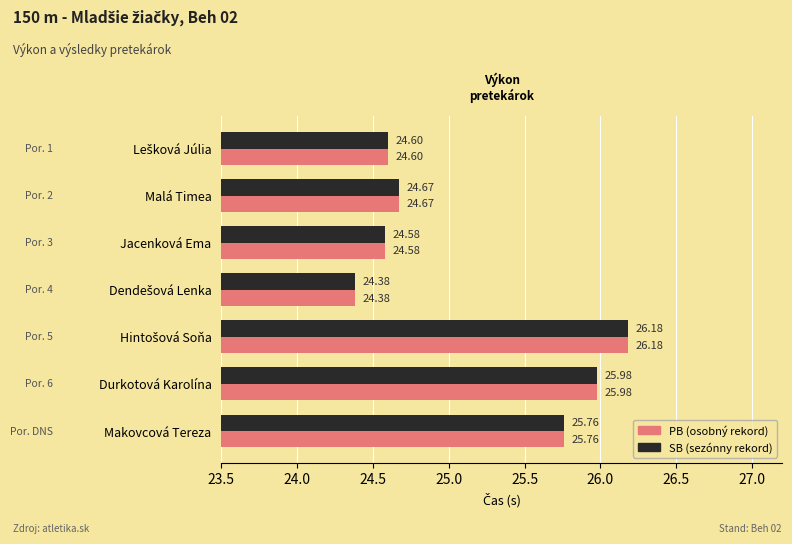

How many categories are shown in the chart?

7